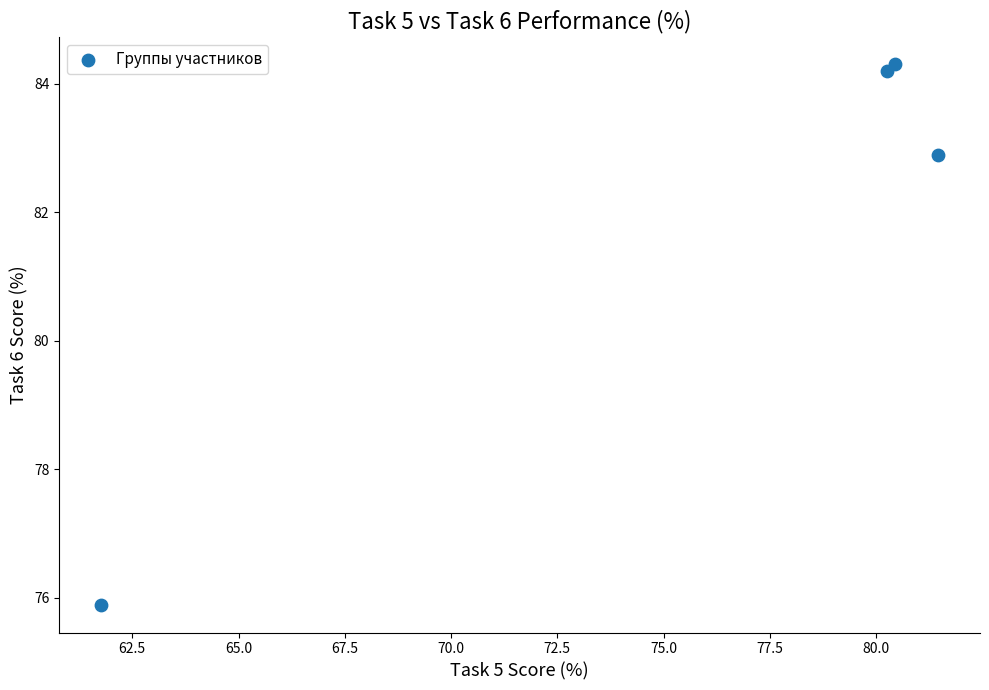

What is the average X value?

76.0